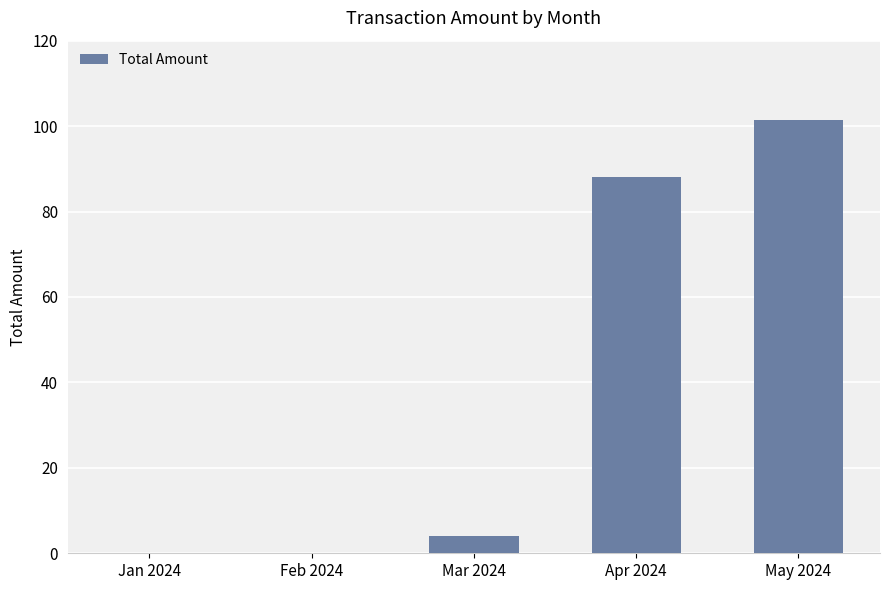

What is the change in value from Apr 2024 to May 2024?

+13.2